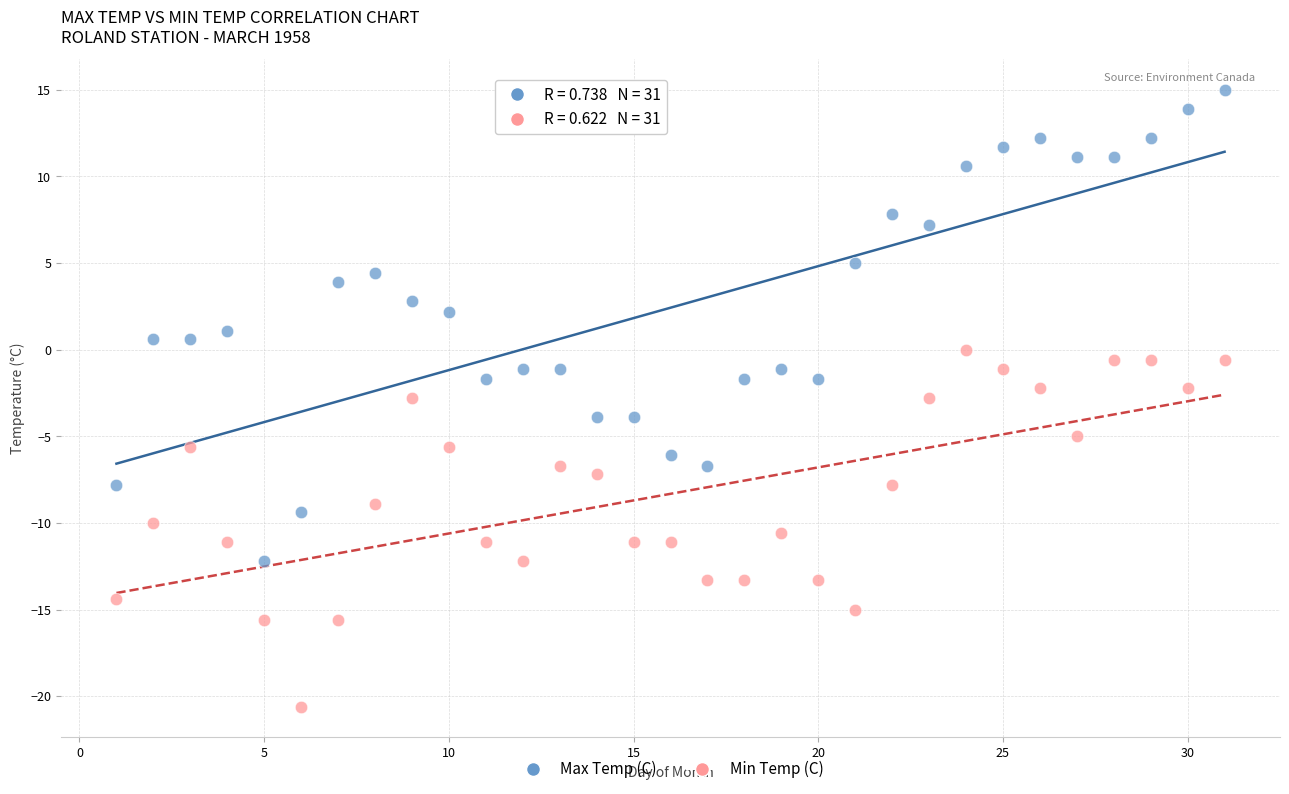

Which series reaches the maximum Y coordinate?

Max Temp (C)